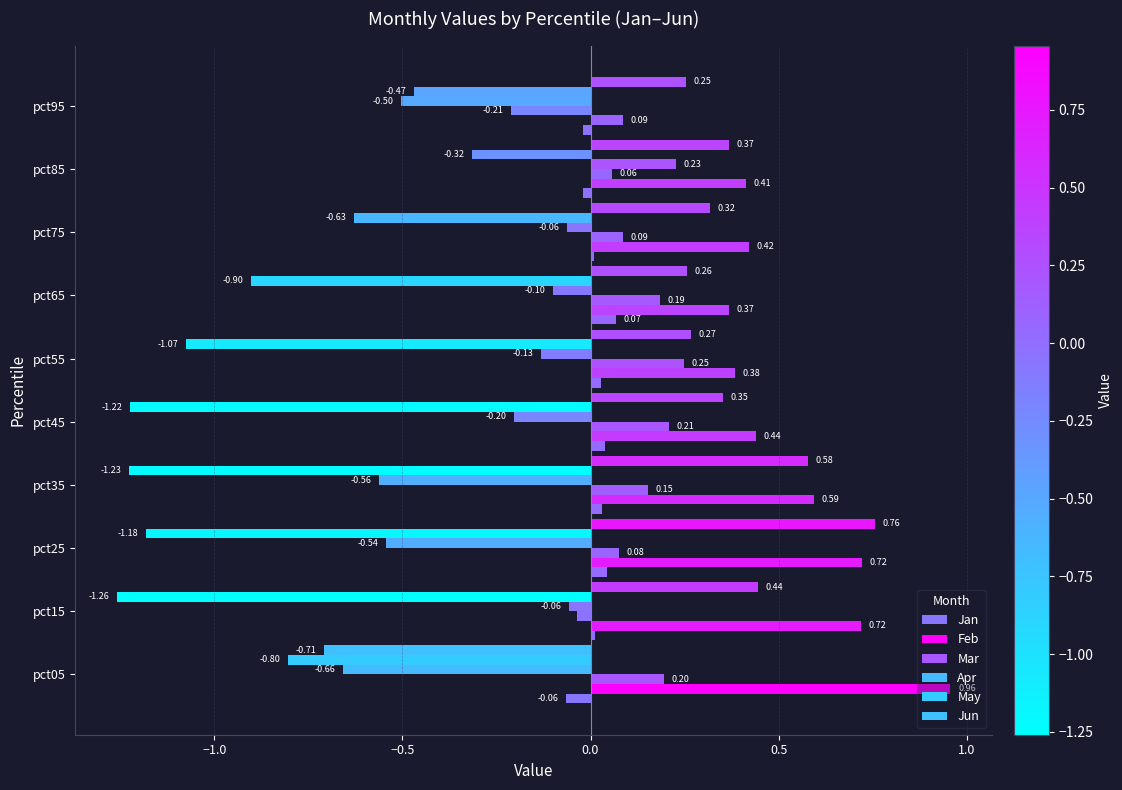

Reading left to right, what are all the values shown in this chart?

Jan: -0.1	0.0	0.0	0.0	0.0	0.0	0.1	0.0	-0.0	-0.0
Feb: 1.0	0.7	0.7	0.6	0.4	0.4	0.4	0.4	0.4	0.1
Mar: 0.2	-0.0	0.1	0.2	0.2	0.2	0.2	0.1	0.1	-0.2
Apr: -0.7	-0.1	-0.5	-0.6	-0.2	-0.1	-0.1	-0.1	0.2	-0.5
May: -0.8	-1.3	-1.2	-1.2	-1.2	-1.1	-0.9	-0.6	-0.3	-0.5
Jun: -0.7	0.4	0.8	0.6	0.4	0.3	0.3	0.3	0.4	0.3